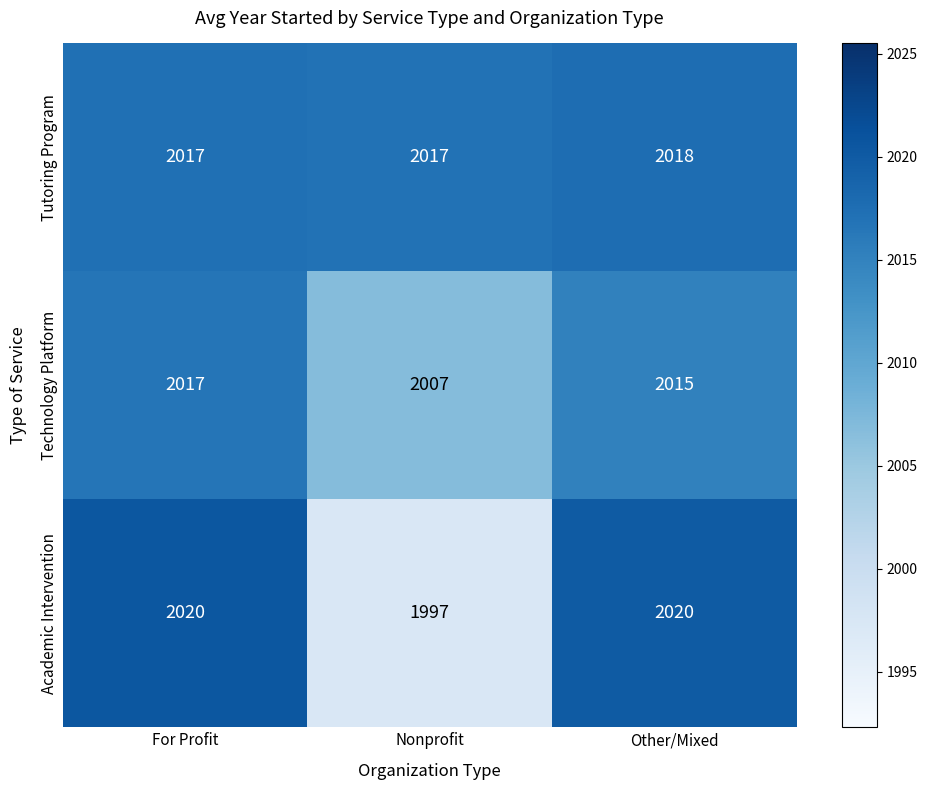

Where does the Technology Platform series first go above 2015?

For Profit